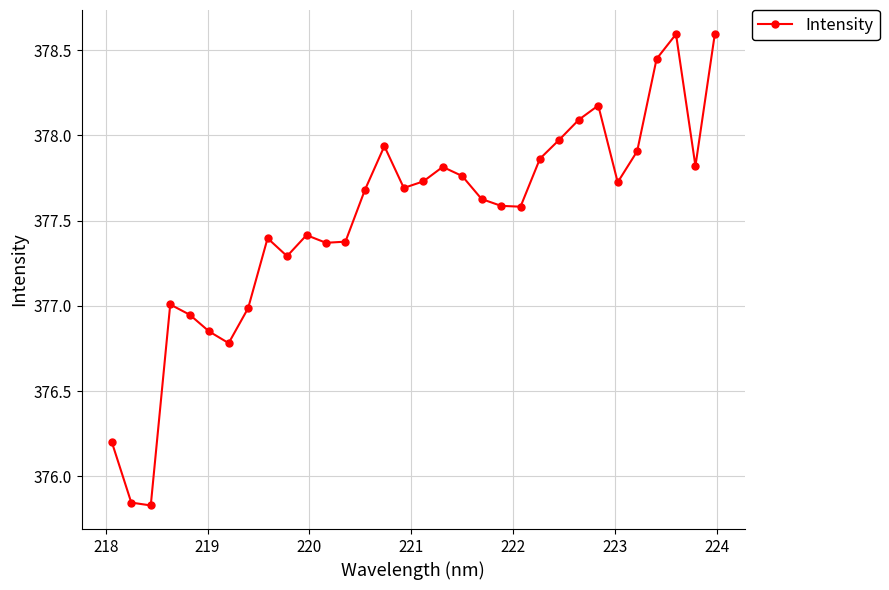

True or false: the data has more than 1 interior local peaks.

True